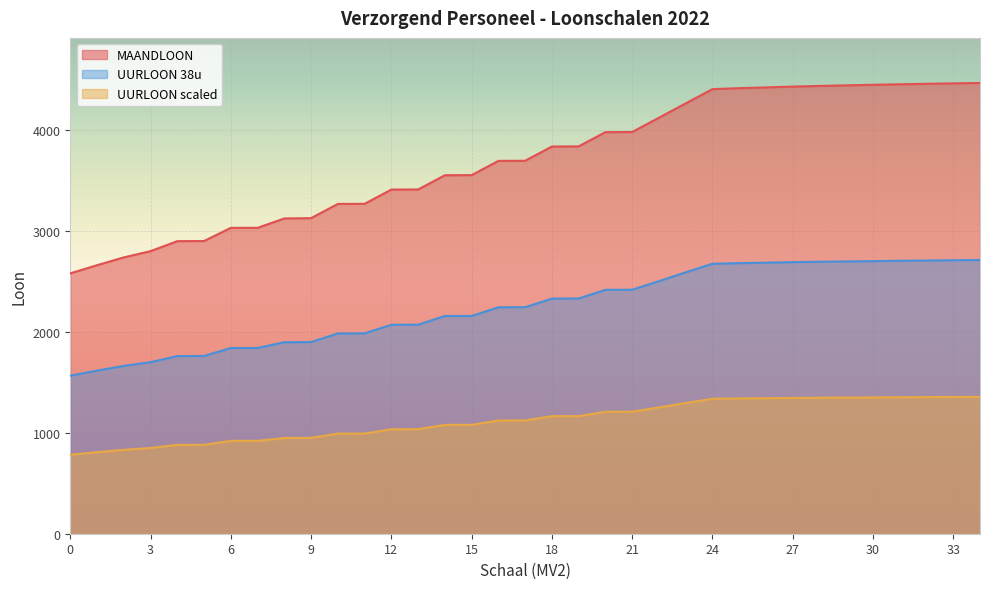

True or false: MAANDLOON and JAARLOON intersect in this chart.

False